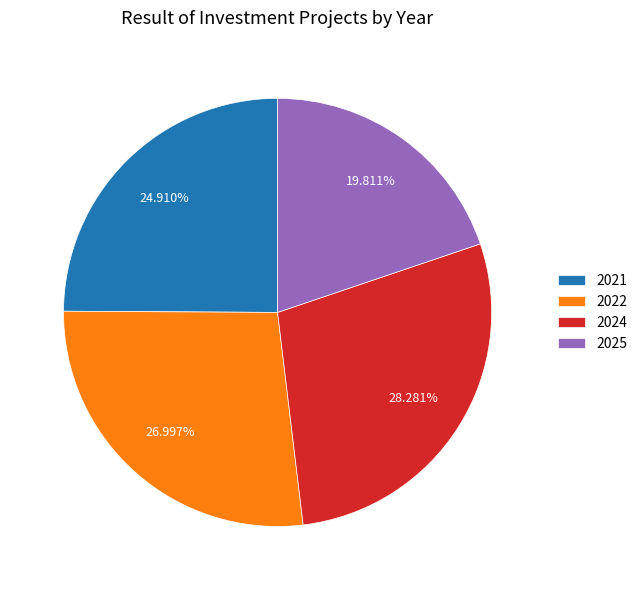

Is the sum of 2022 and 2025 greater than half?

No